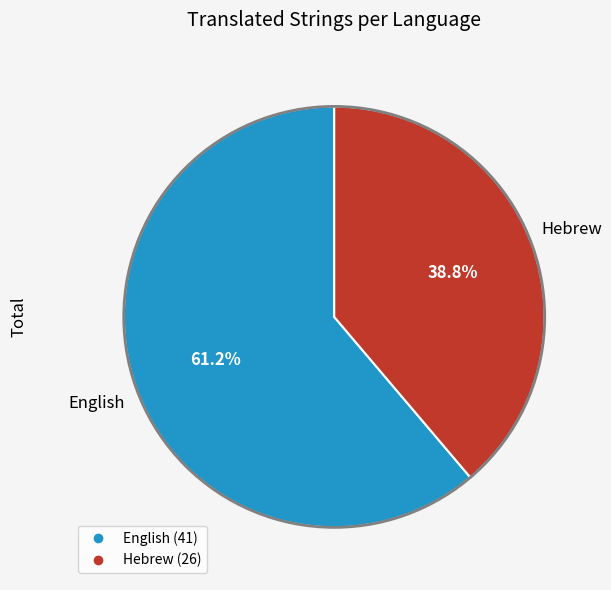

To the nearest percent, what portion does English represent?

61%